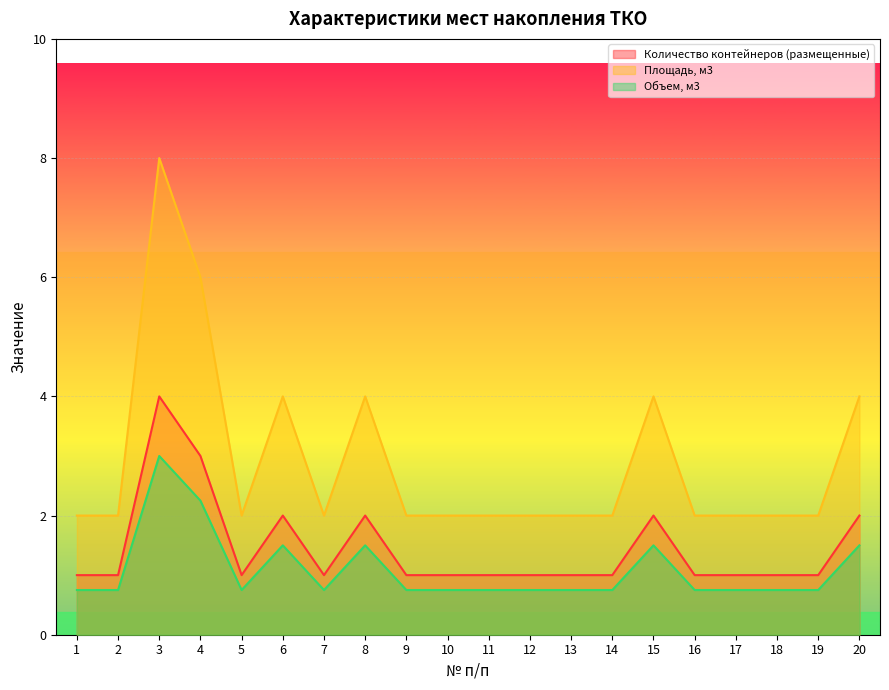

In Количество контейнеров (размещенные), how many points are lower than both neighbors (excluding endpoints)?

2